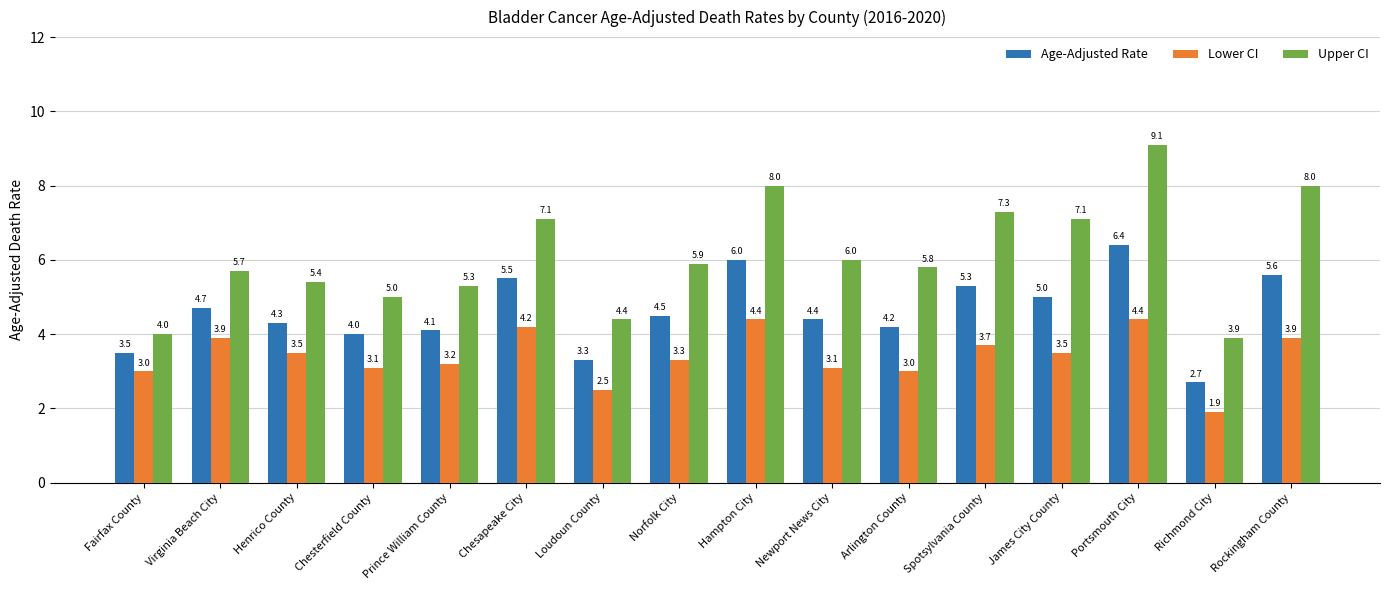

Where does the Upper CI series first go above 5?

Virginia Beach City